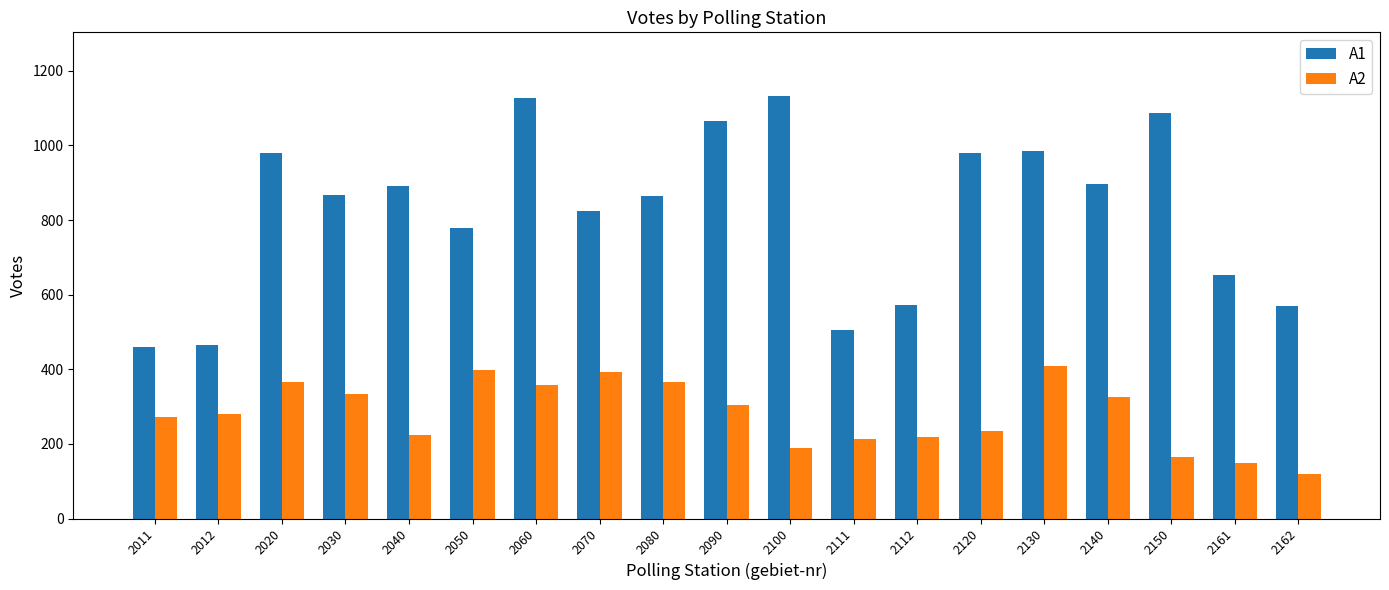

What is the value of the A1 bar at the 18th from the left?

653